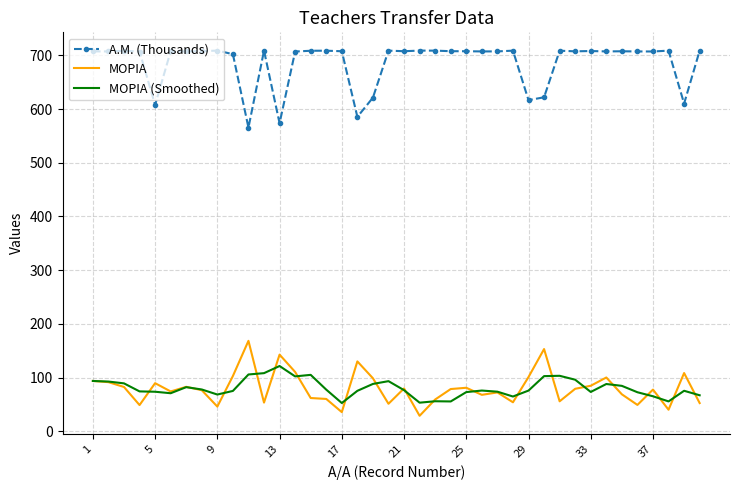

Which series has the largest total across all categories?

A.M. (Thousands)